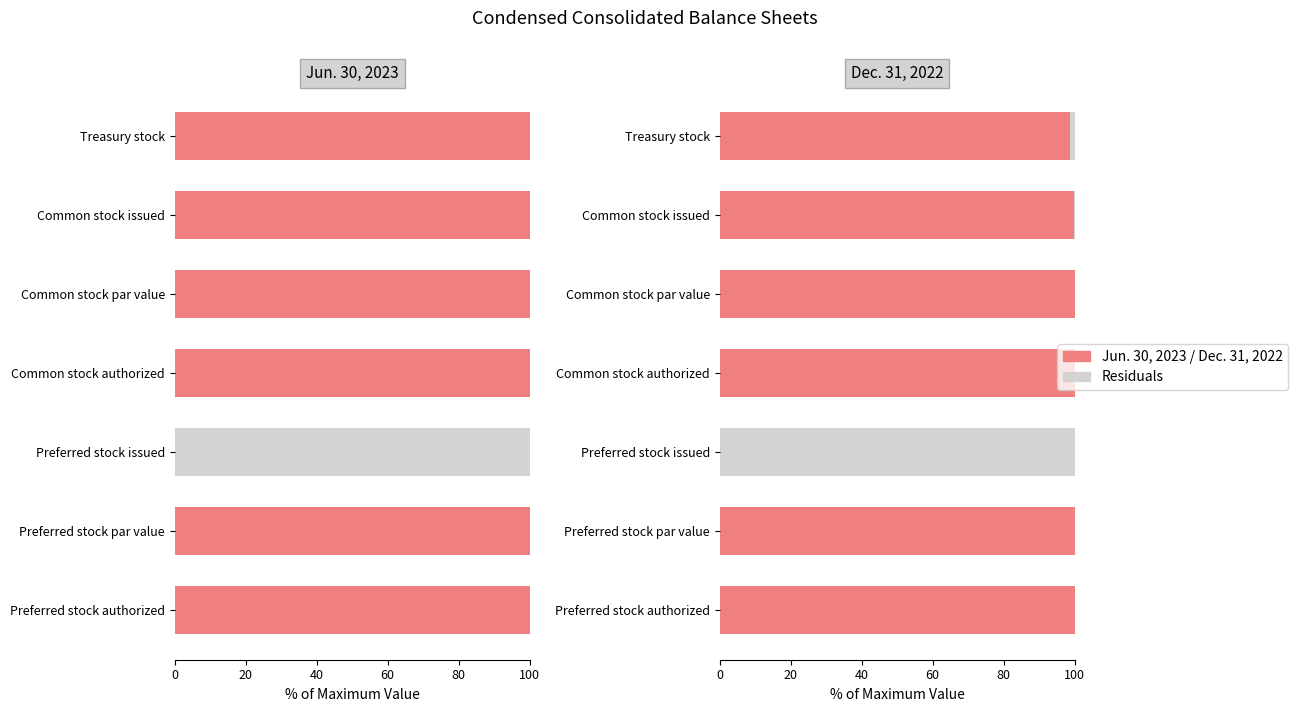

What is the average value of the Value series?

85.5